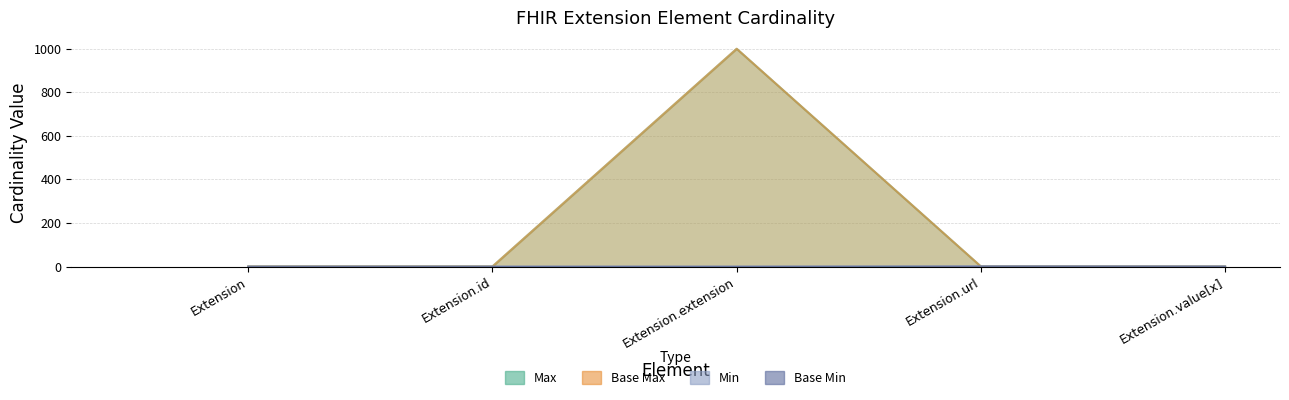

The value of Base Max at Extension.extension is 1616. True or false?

False